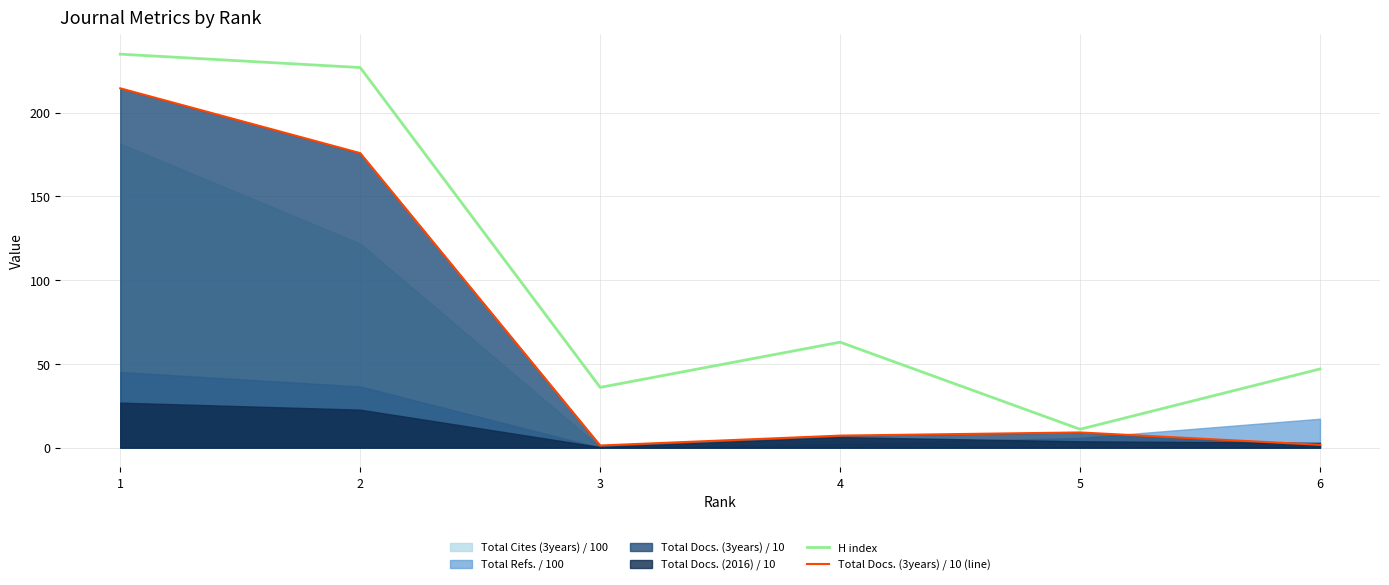

At which category does H index reach its first local peak?

4